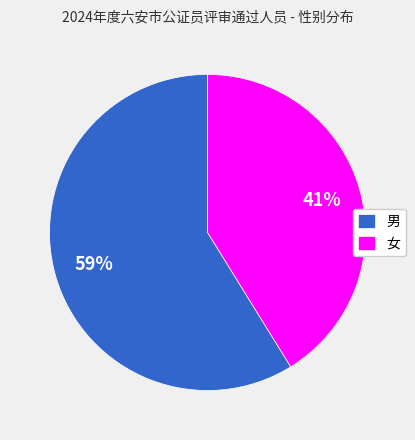

Is there any slice that represents more than half of the pie?

Yes